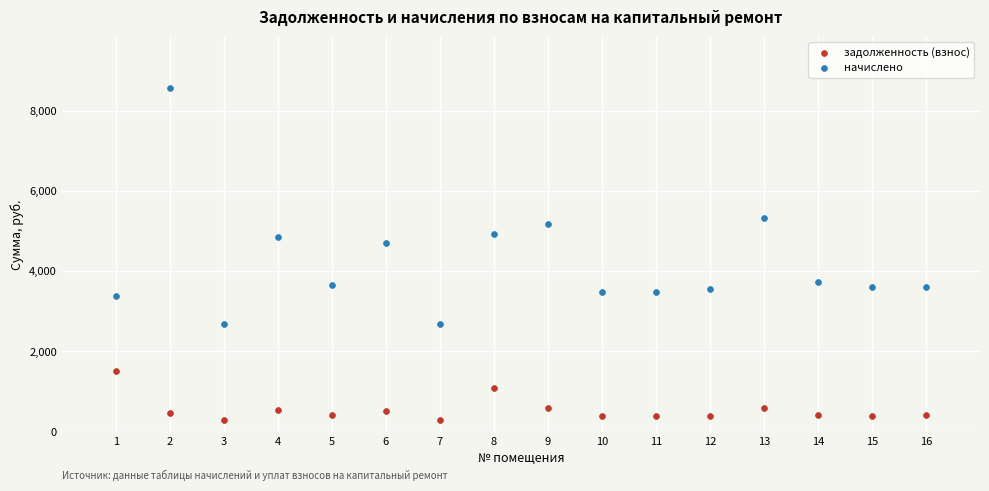

Which series has the widest spread of Y values?

начислено